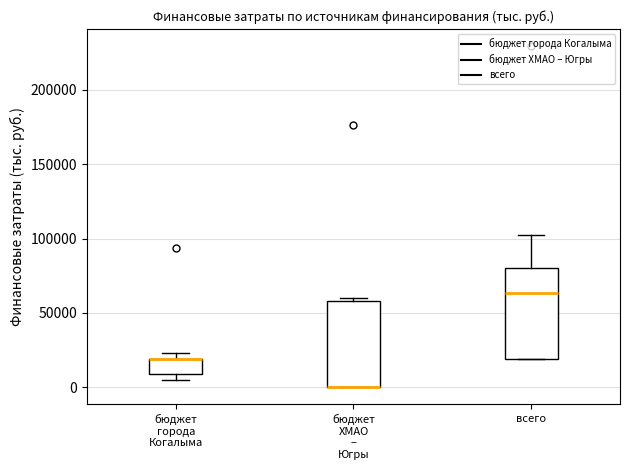

Reading left to right, read every box against the y-axis: the position of its median line, the range the box covers, and the ends of its whiskers. The values are not printed on the chart, so give them approximately, as read against the axis.

бюджет города Когалыма: median 20000 (drawn on the box's upper edge), box 10000 to 20000, whiskers 5000 to 25000
бюджет ХМАО – Югры: median 0 (drawn on the box's lower edge), box 0 to 60000, whiskers 0 to 60000 (just above the box's upper edge)
всего: median 65000, box 20000 to 80000, whiskers 20000 to 105000